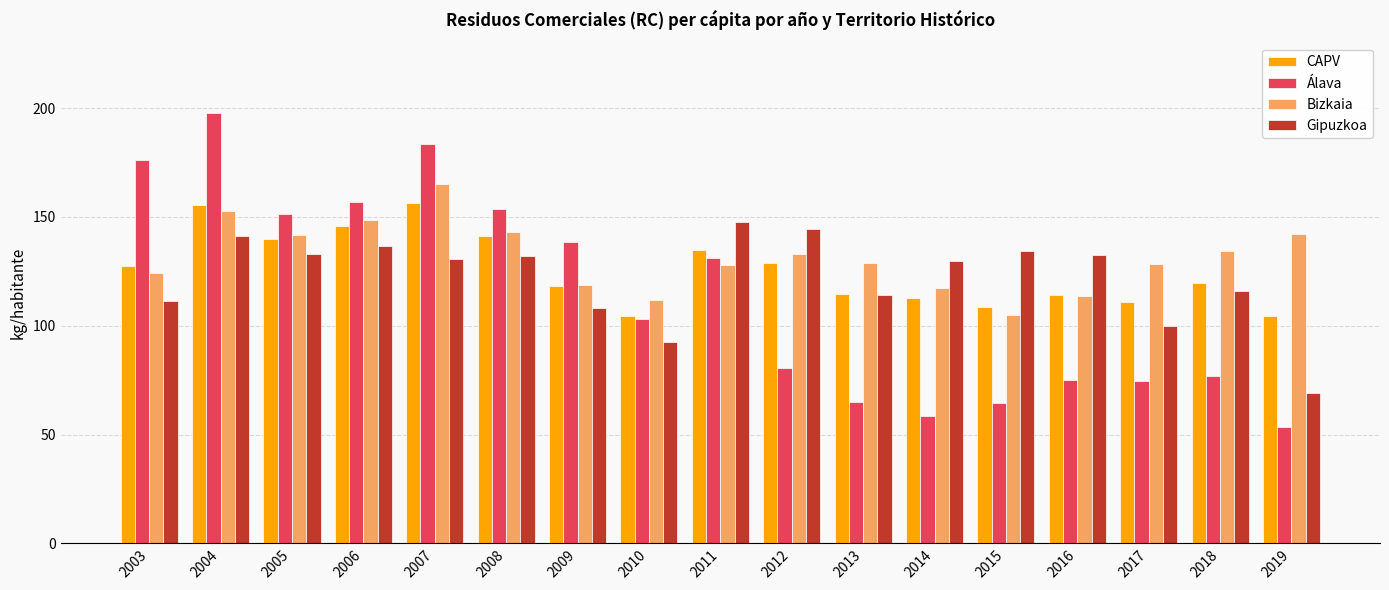

What is the difference between the CAPV values at 2011 and 2009?

16.6